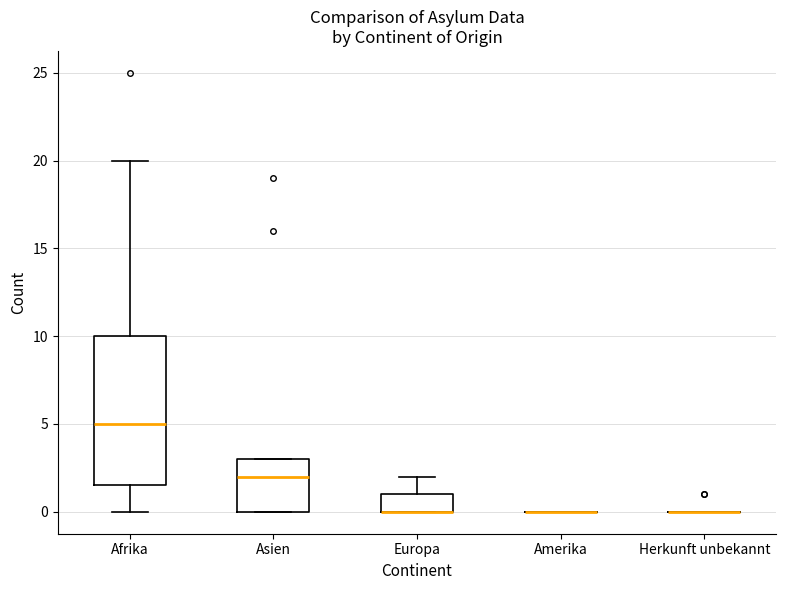

Reading left to right, transcribe this box plot: for each box, give where its median line is, the range the box spans, and where its two whiskers end, as read against the y-axis. The values are not printed on the chart, so give them approximately, as read against the axis.

Afrika: median 5.0, box 1.5 to 10.0, whiskers 0.0 to 20.0
Asien: median 2.0, box 0.0 to 3.0, whiskers 0.0 to 3.0
Europa: median 0.0 (drawn on the box's lower edge), box 0.0 to 1.0, whiskers 0.0 to 2.0
Amerika: box collapsed to a line at 0.0, whiskers 0.0 to 0.0
Herkunft unbekannt: box collapsed to a line at 0.0, whiskers 0.0 to 0.0